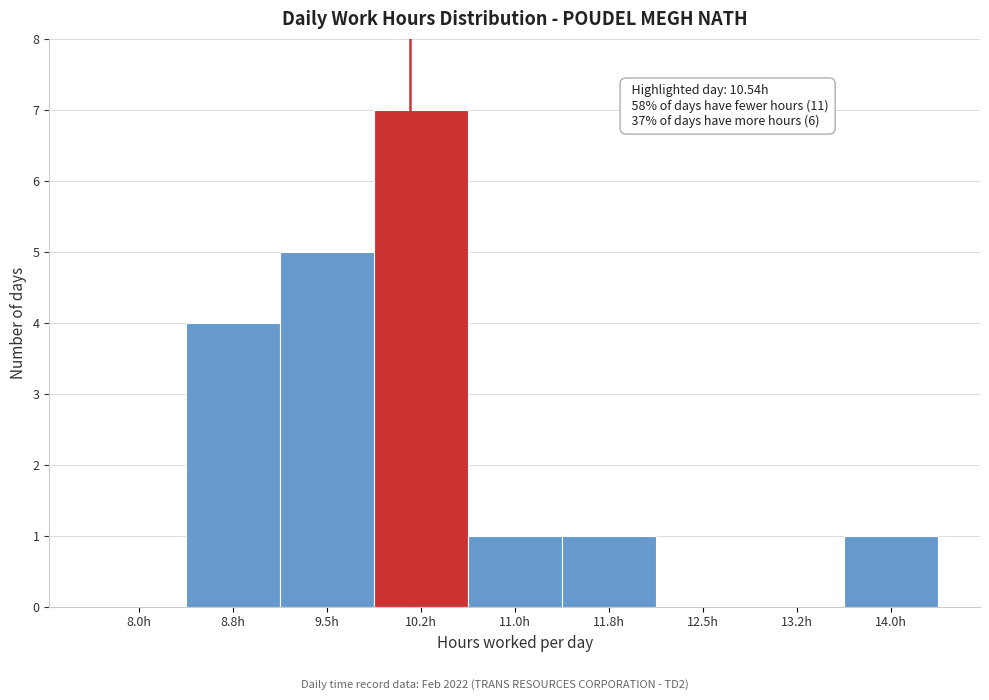

Reading left to right, extract all data points from this chart.

8.0h=0	8.8h=4	9.5h=5	10.2h=7	11.0h=1	11.8h=1	12.5h=0	13.2h=0	14.0h=1